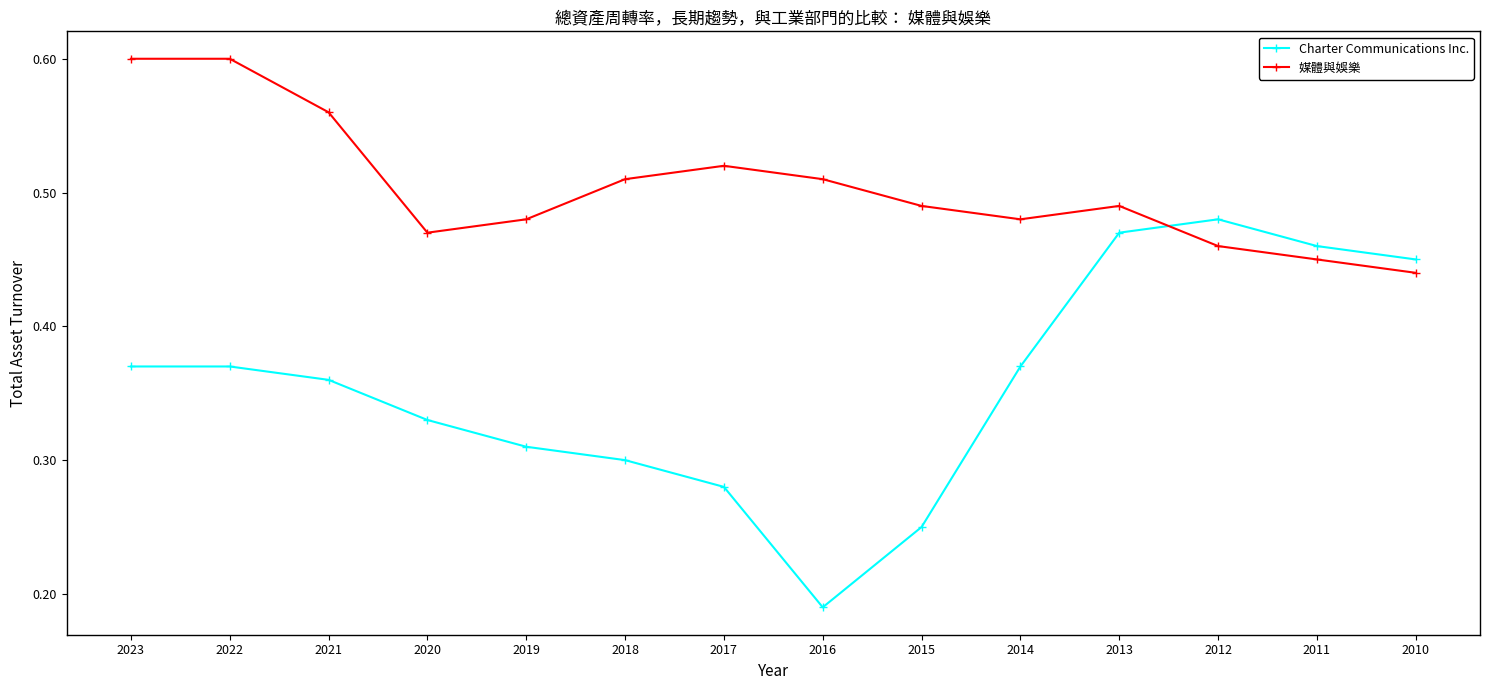

What is the difference between the 媒體與娛樂 values at 2018 and 2011?

0.1